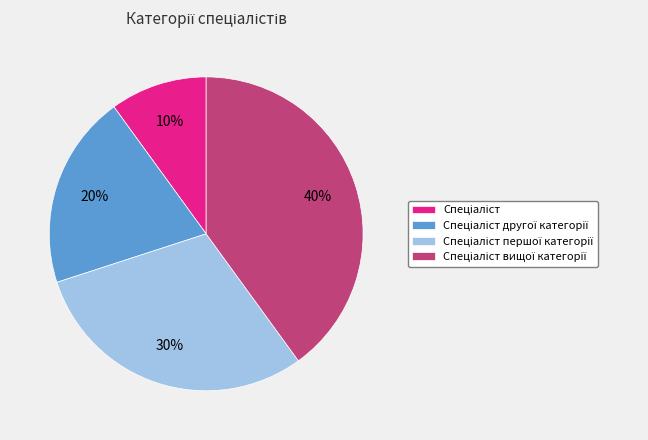

Count the number of slices in the pie.

4